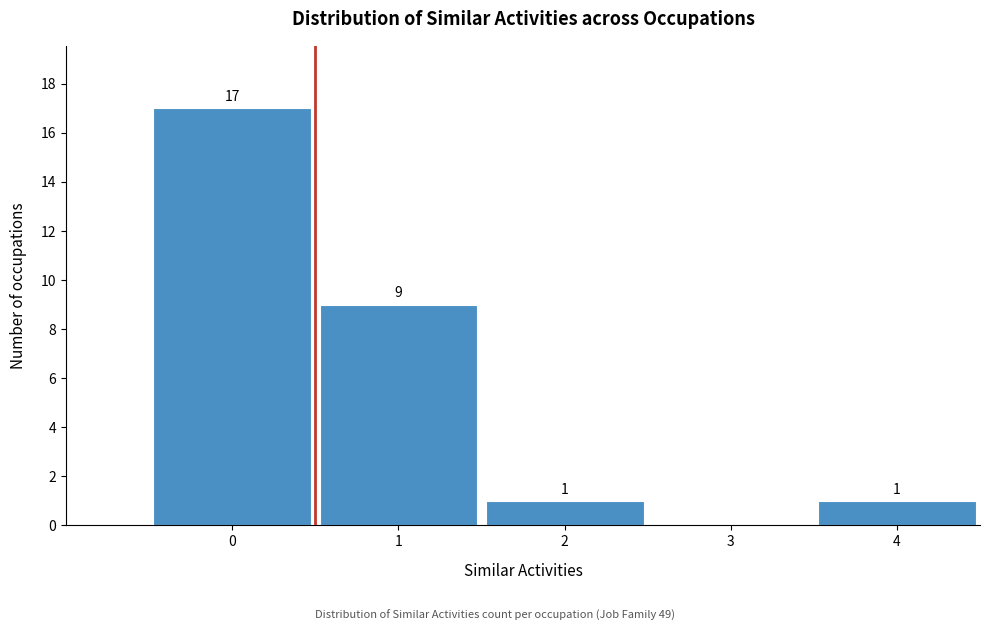

Reading right to left, transcribe all the data shown in this chart.

4=1	3=0	2=1	1=9	0=17